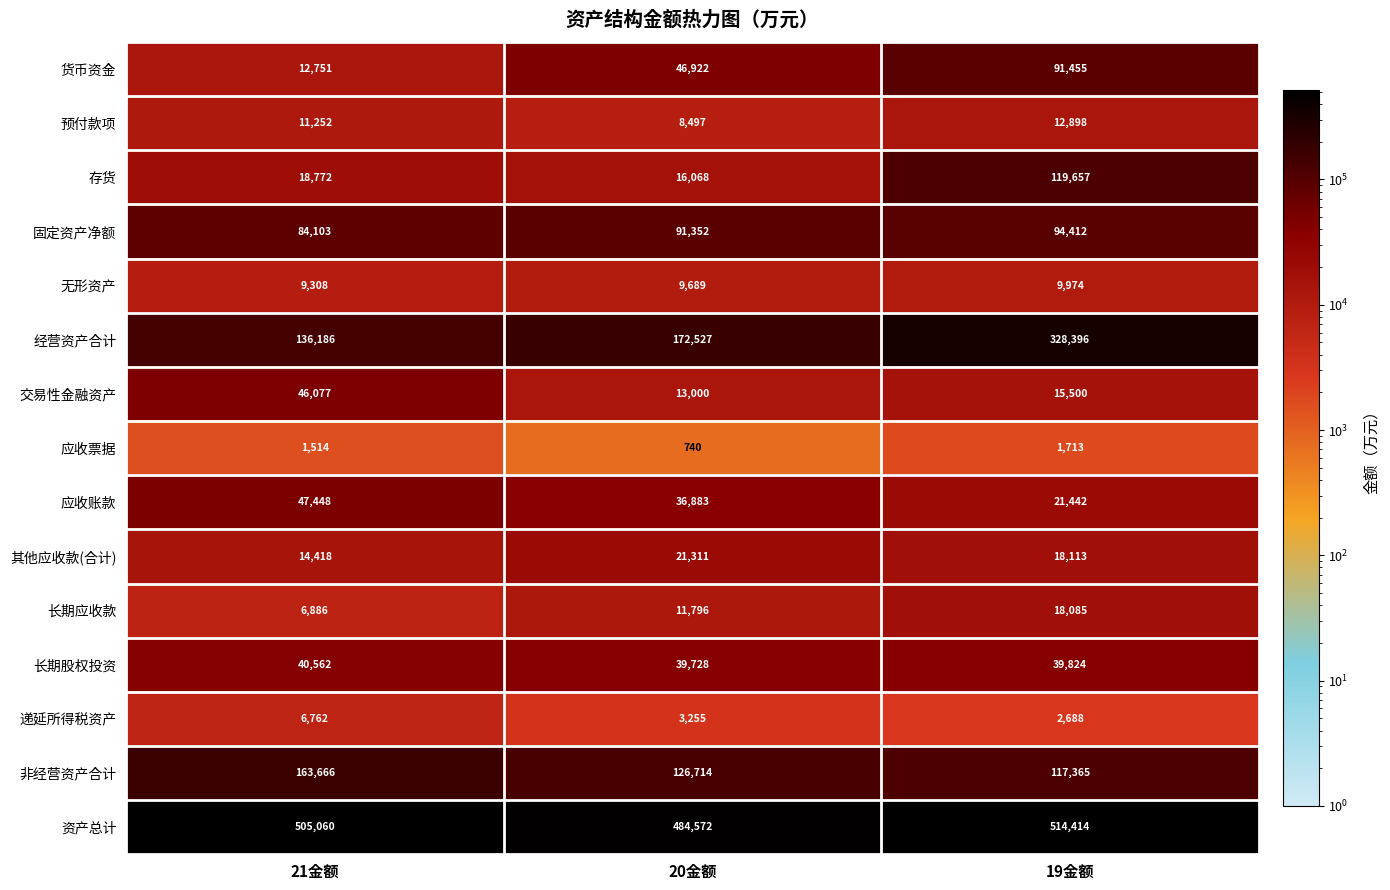

Is it true that 资产总计 equals 514414 at 19金额?

True